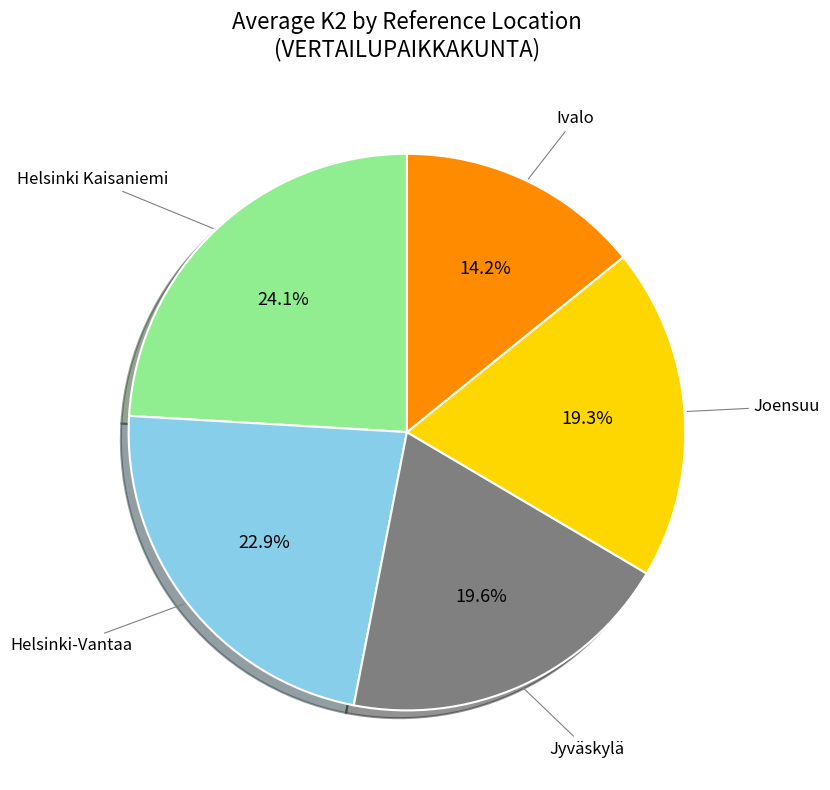

Does any single category account for the majority?

No